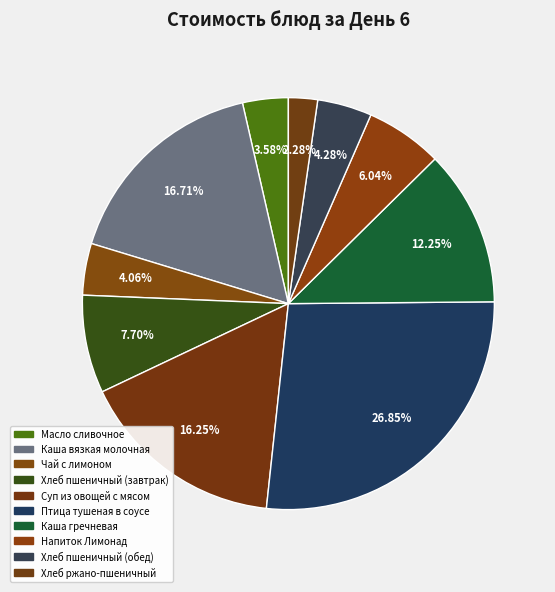

How many segments does this pie chart have?

10